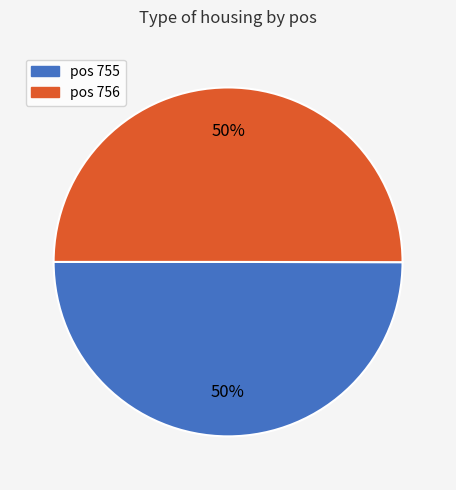

To the nearest percent, what is the average slice percentage?

50%